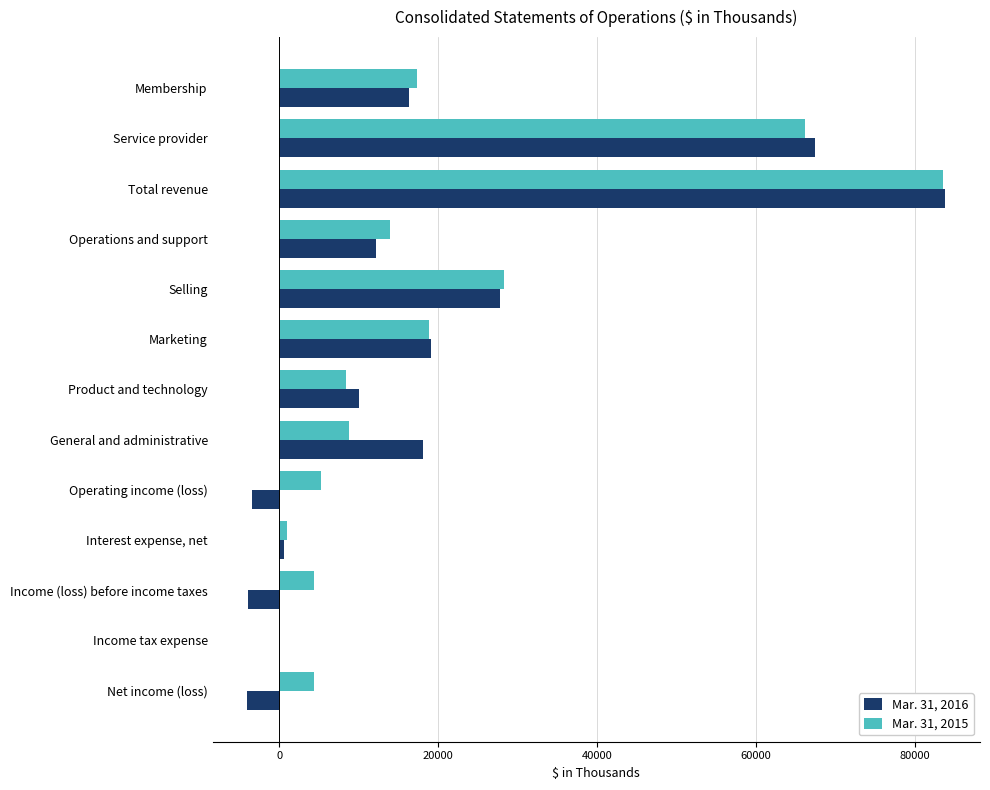

Which series changed the most between Total revenue and Net income (loss)?

Mar. 31, 2016